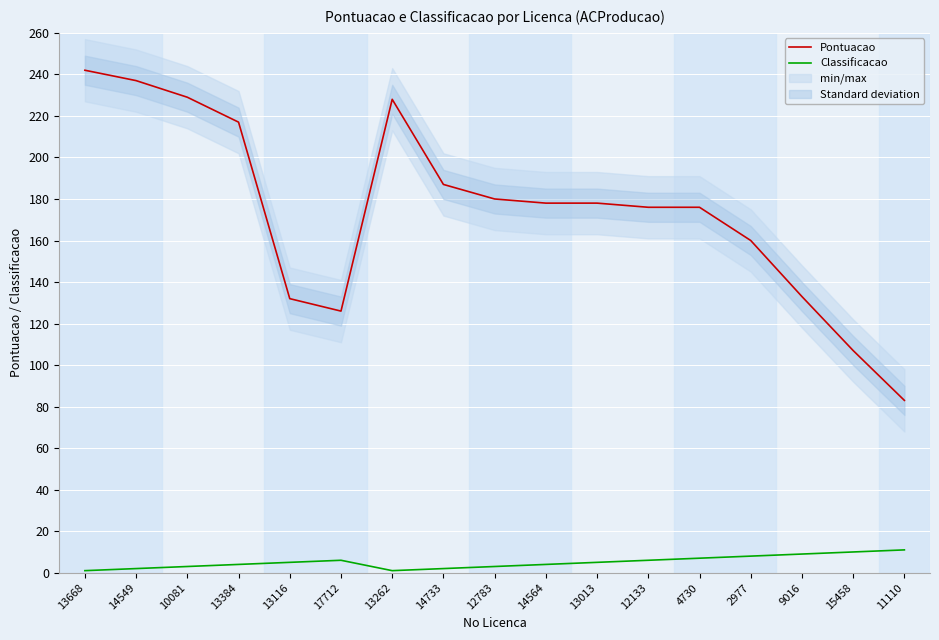

Rank the series by their average value, from highest to lowest.

Pontuacao, Classificacao